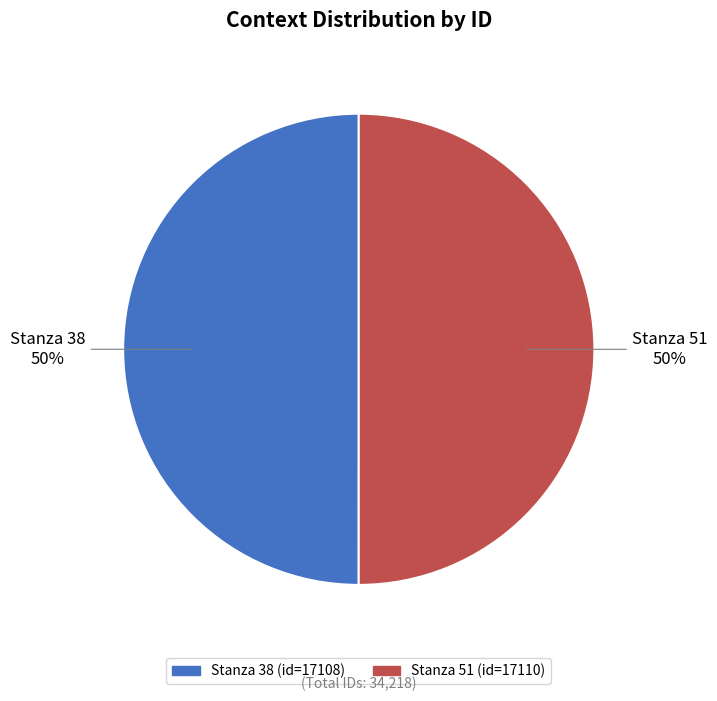

Is the sum of Stanza 51 and Stanza 38 greater than half?

Yes